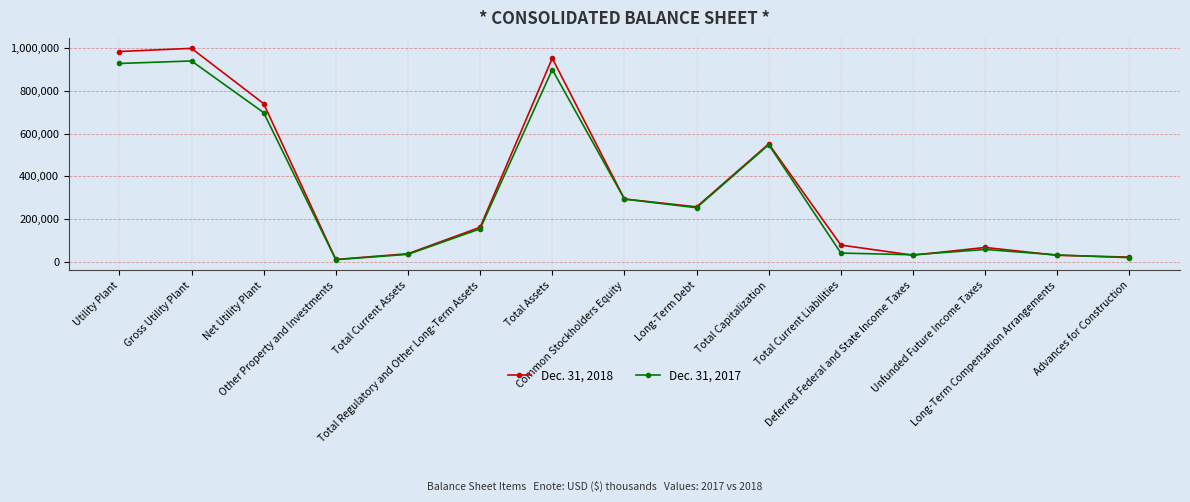

What is the difference between the highest and lowest values at Other Property and Investments?

839